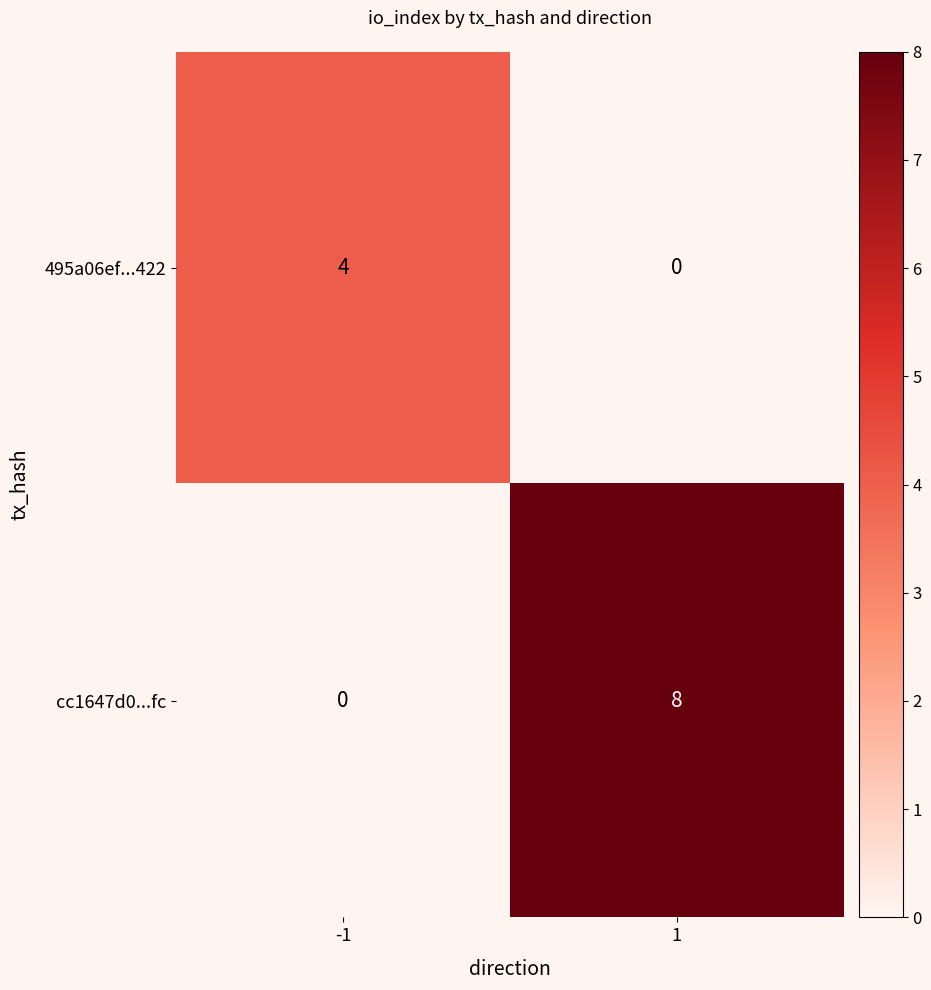

Rank the series at -1 from lowest to highest value.

cc1647d0...fc, 495a06ef...422